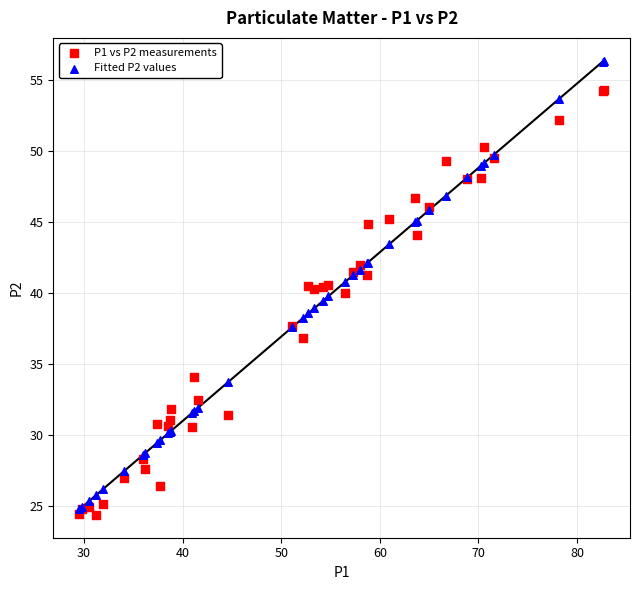

Which series has the largest Y range (max minus min)?

Fitted P2 values